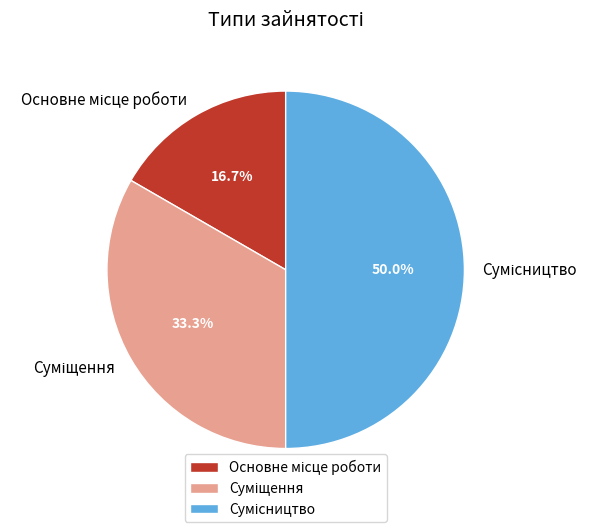

Do Сумісництво and Основне місце роботи together represent more than half of the pie?

Yes